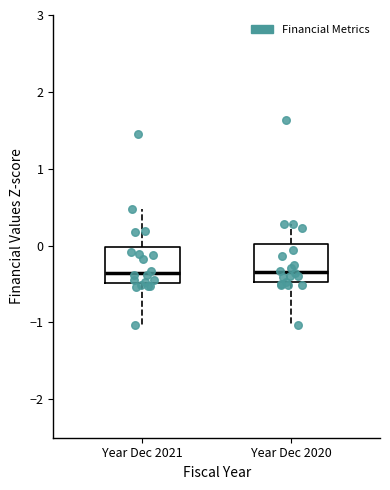

Reading left to right, transcribe this box plot: for each box, give where its median line is, the range the box spans, and where its two whiskers end, as read against the y-axis. The values are not printed on the chart, so give them approximately, as read against the axis.

Year Dec 2021: median -0.4, box -0.5 to 0.0, whiskers -1.0 to 0.5
Year Dec 2020: median -0.3, box -0.5 to 0.0, whiskers -1.0 to 0.3